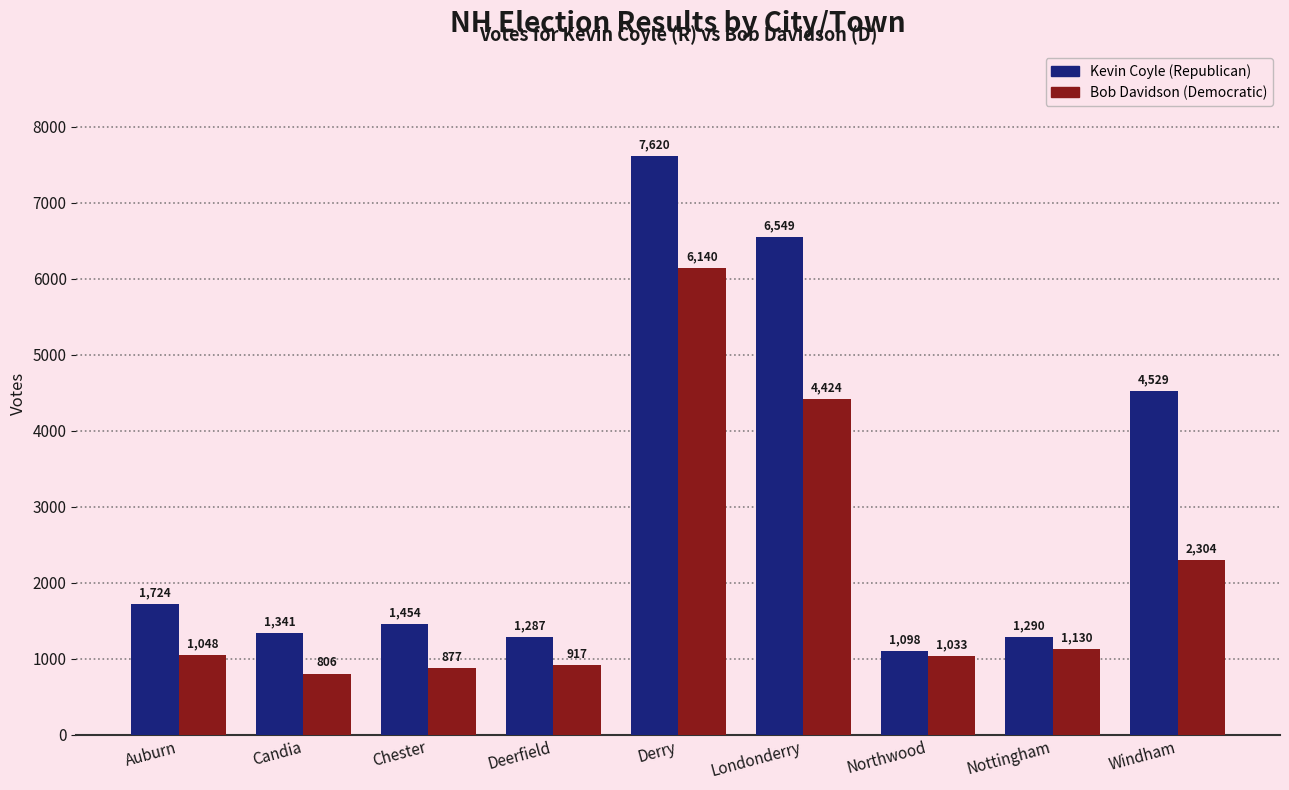

What is the label of the 8th bar from the left?

Nottingham